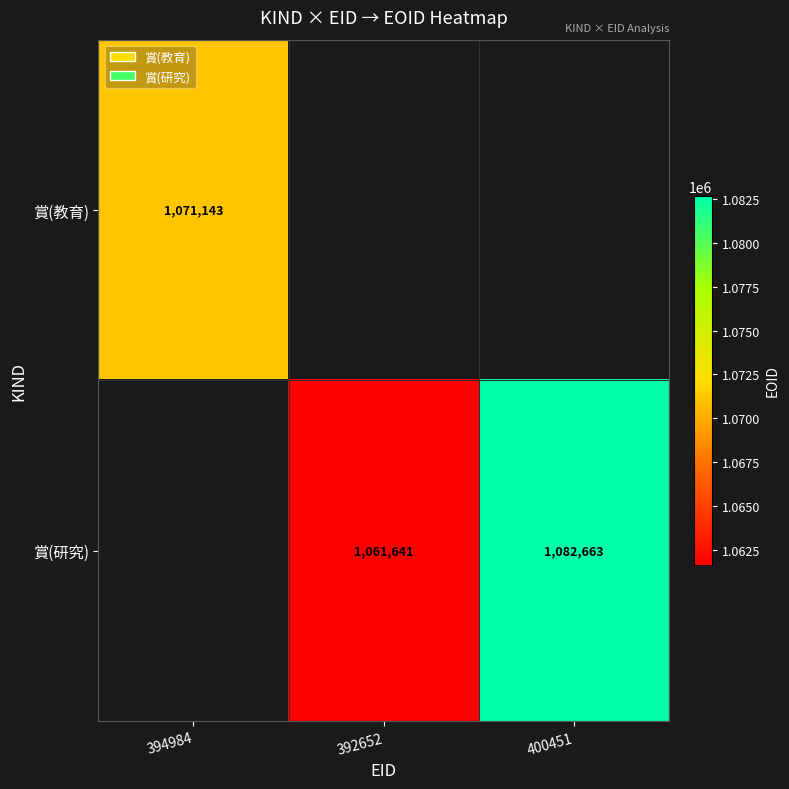

The 賞(教育) series shows 1071143 at 394984. True or false?

True